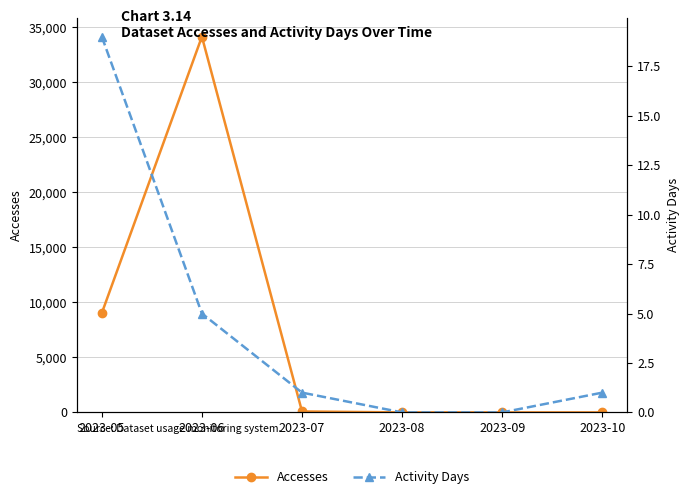

Which category has the lowest value across all series?

2023-08